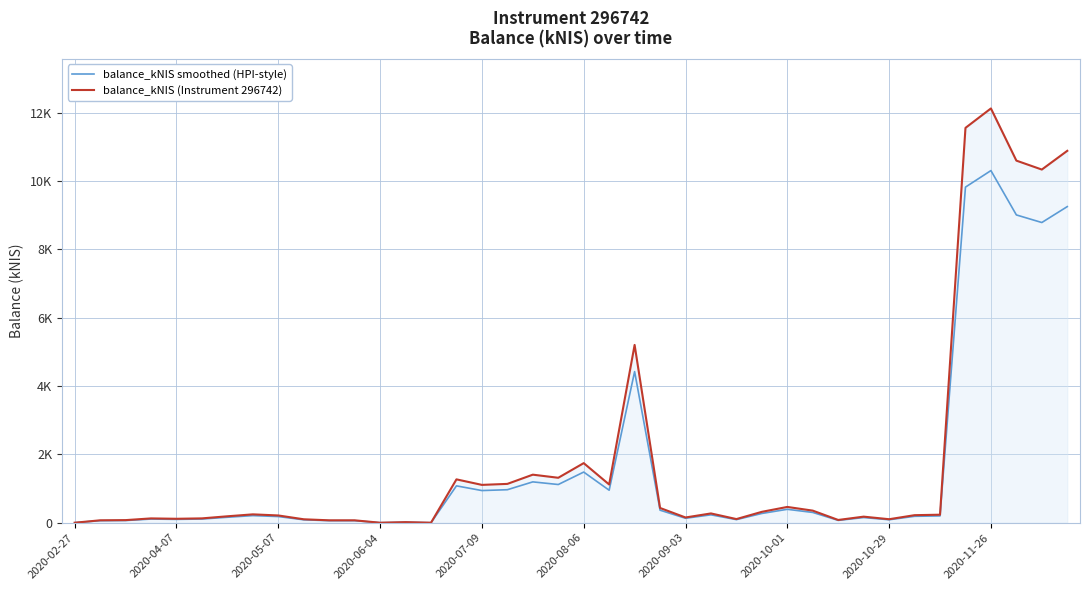

What is the value of the balance_kNIS smoothed (HPI-style) point at the 24th from the left?

366.9